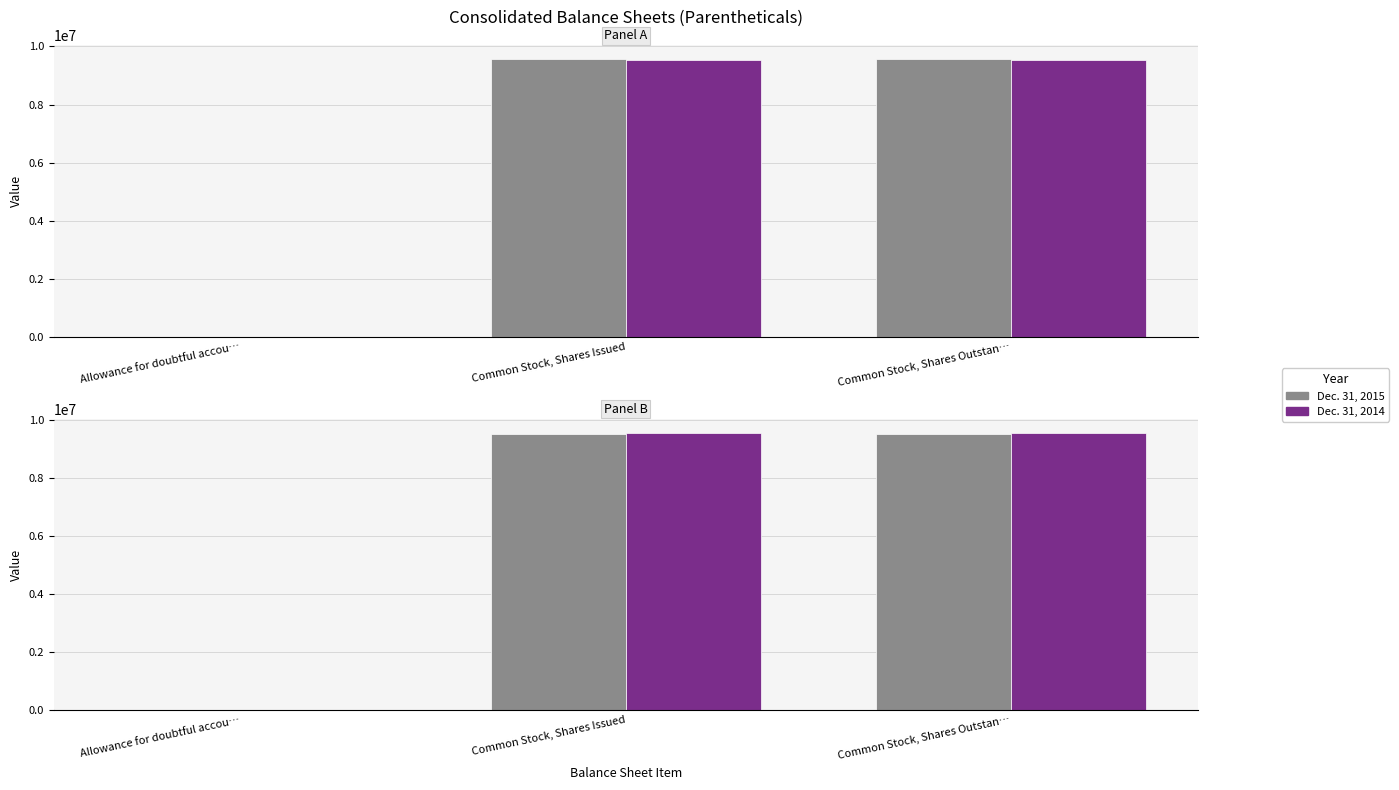

How many bars are there in each group?

2